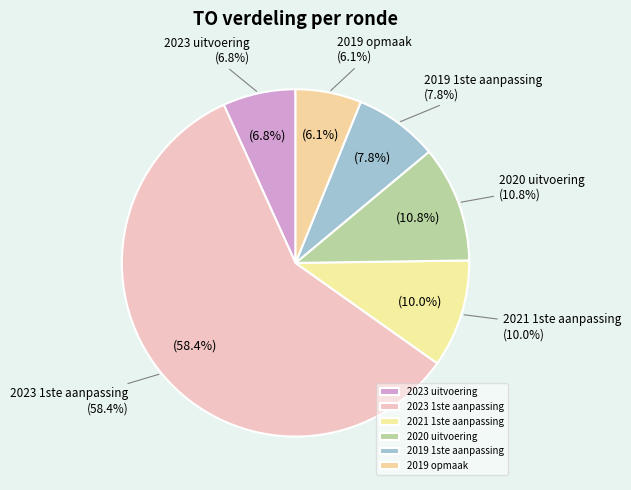

What is the smallest slice in the pie chart?

2019 opmaak